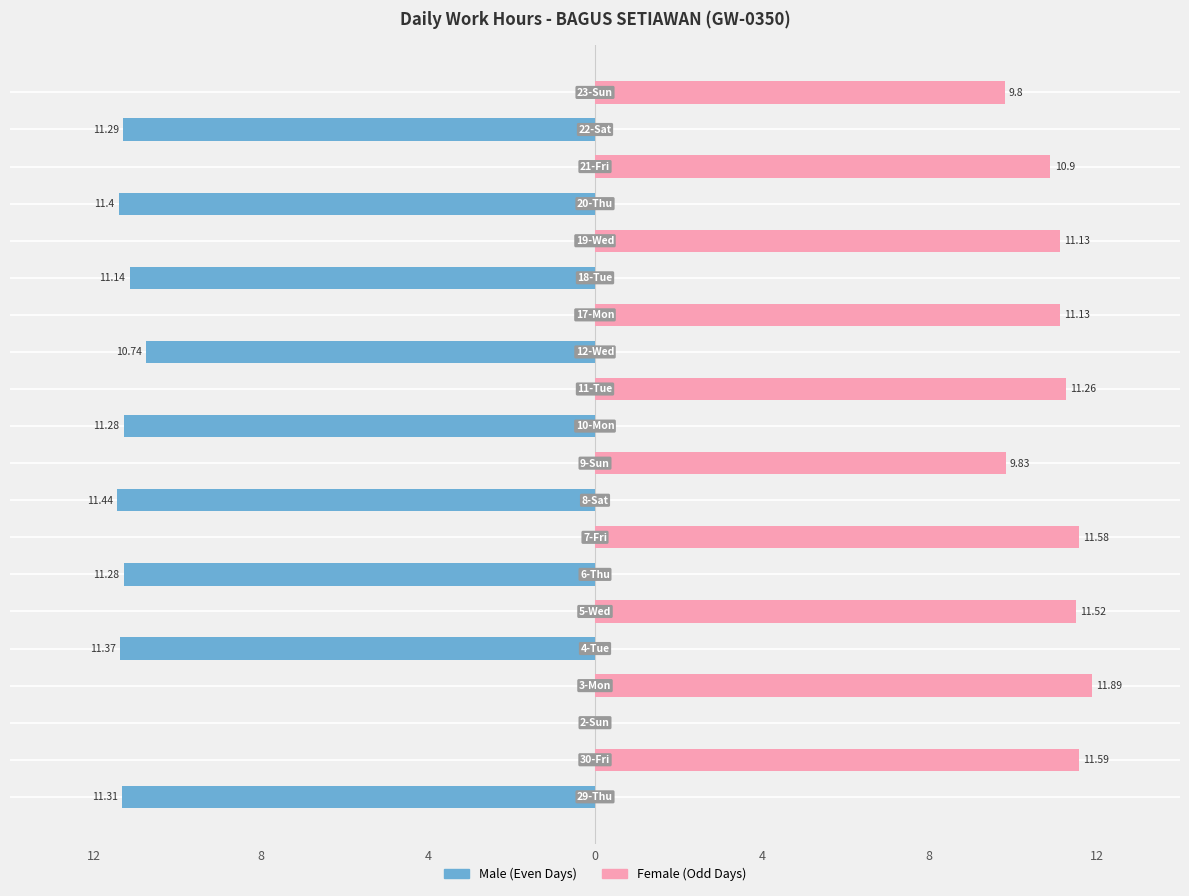

True or false: Female has a value of 15.4 at 8.

False